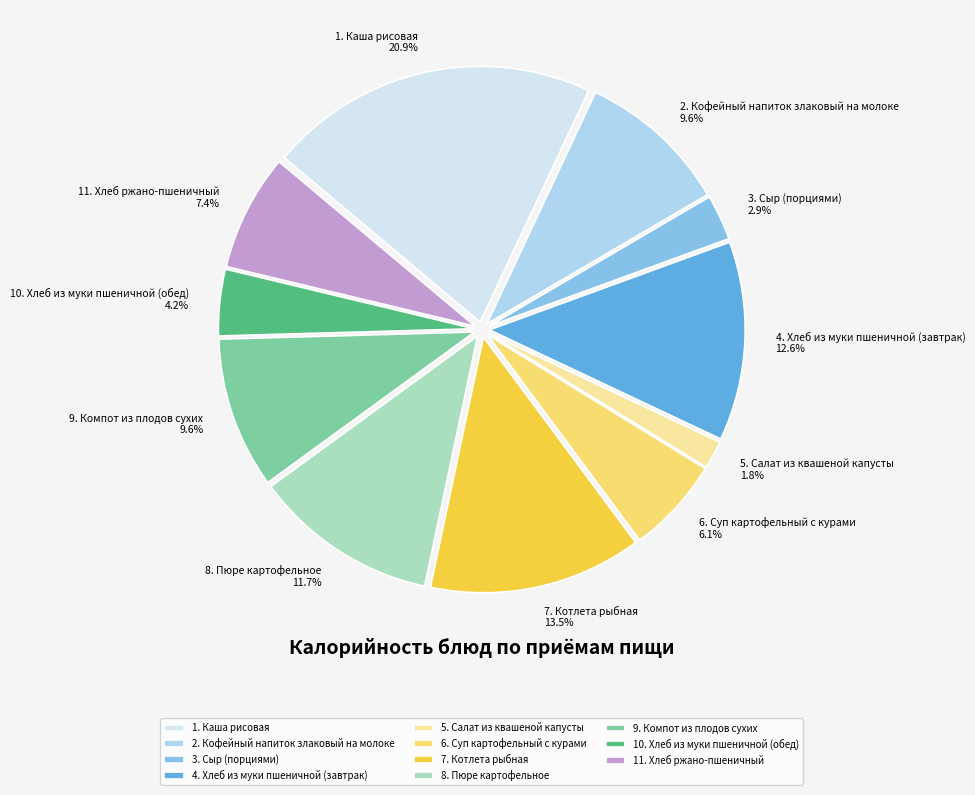

What is the ratio of the value at 1. Каша рисовая to the value at 9. Компот из плодов сухих?

2.2